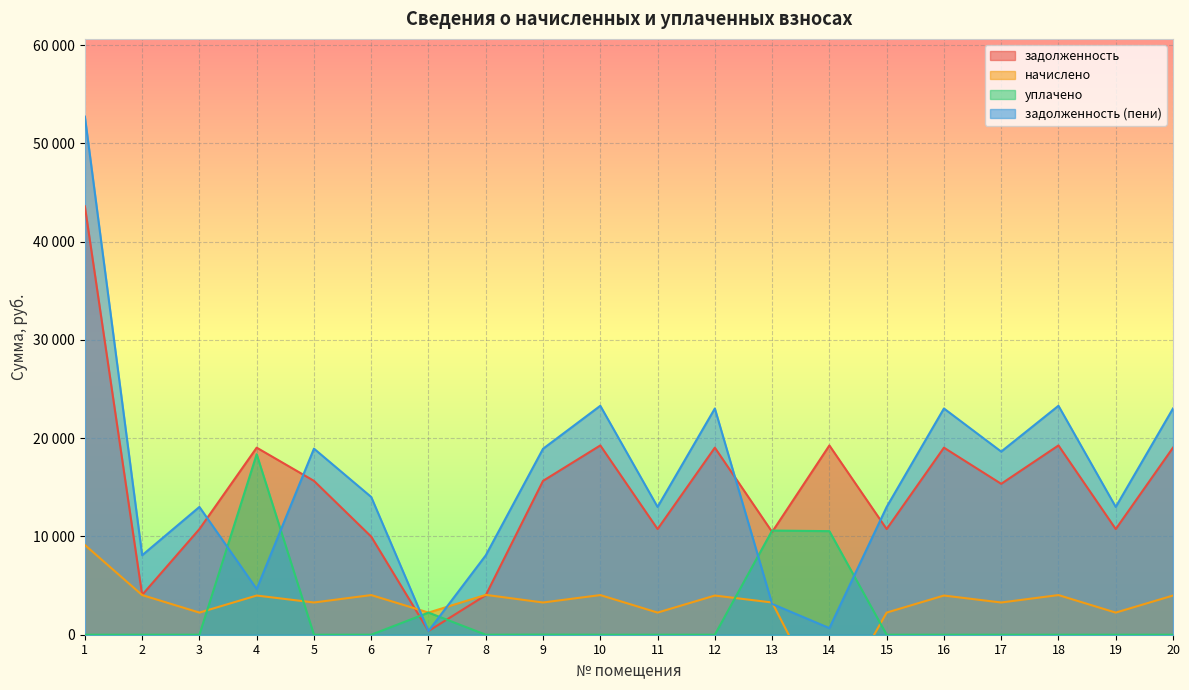

How many data points does each series have?

20